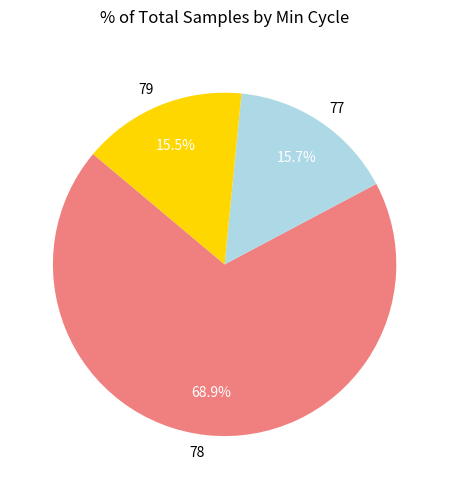

What percentage is the 78 slice, to the nearest percent?

69%